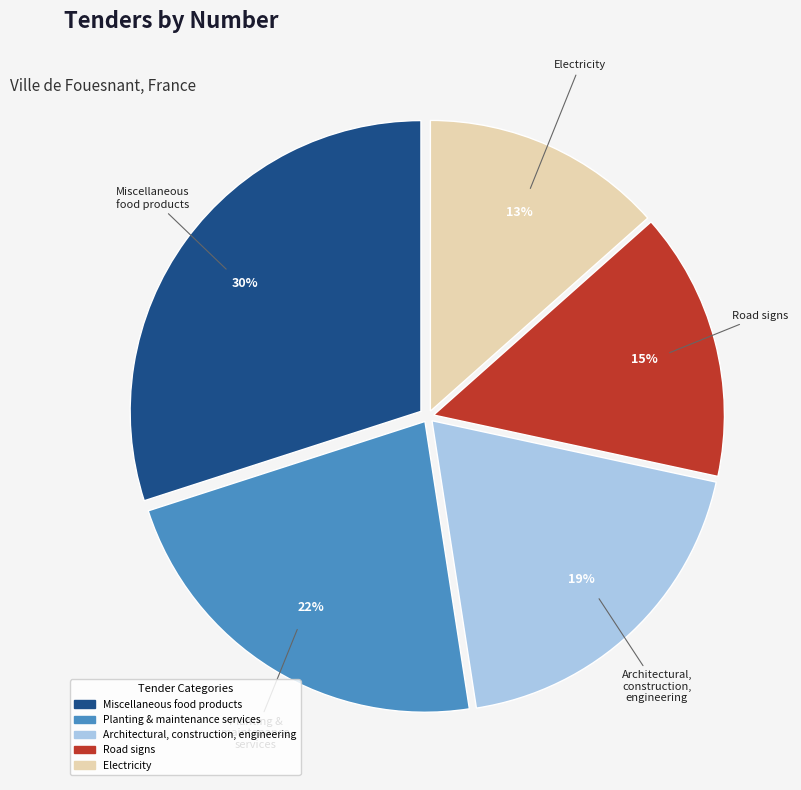

Is there any slice that represents more than half of the pie?

No